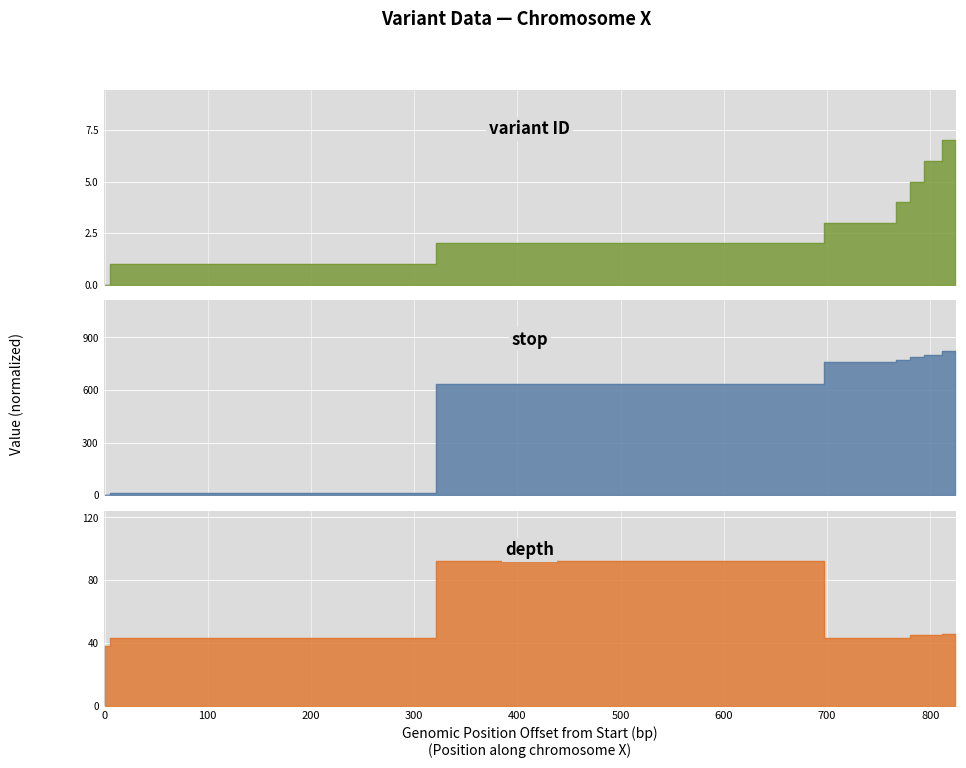

How many data points in stop are less than 771?

4